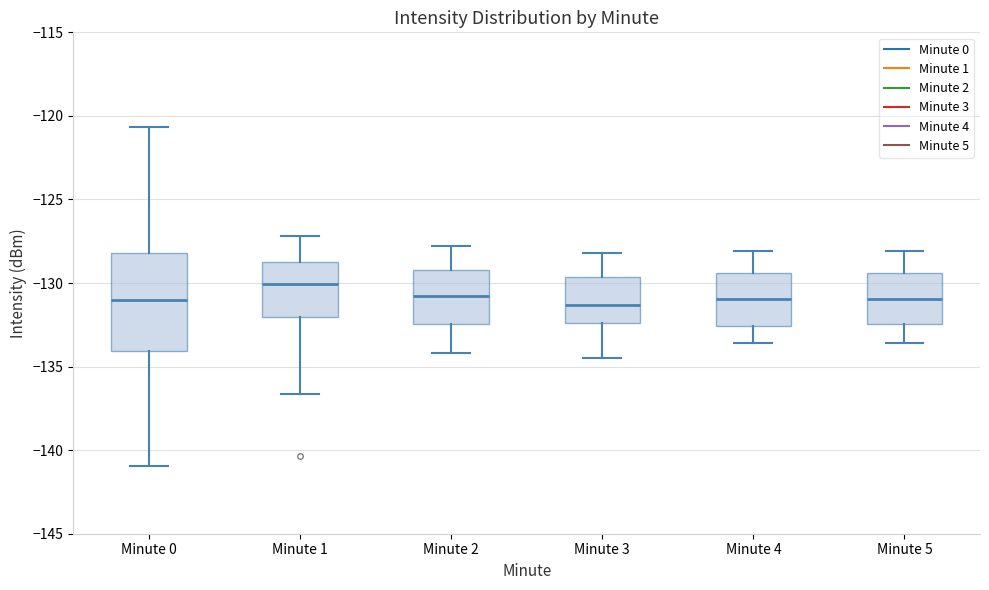

Reading left to right, transcribe this box plot: for each box, give where its median line is, the range the box spans, and where its two whiskers end, as read against the y-axis. The values are not printed on the chart, so give them approximately, as read against the axis.

Minute 0: median -131.0, box -134.0 to -128.0, whiskers -141.0 to -120.5
Minute 1: median -130.0, box -132.0 to -128.5, whiskers -136.5 to -127.0
Minute 2: median -130.5, box -132.5 to -129.0, whiskers -134.0 to -128.0
Minute 3: median -131.5, box -132.5 to -129.5, whiskers -134.5 to -128.0
Minute 4: median -131.0, box -132.5 to -129.5, whiskers -133.5 to -128.0
Minute 5: median -131.0, box -132.5 to -129.5, whiskers -133.5 to -128.0